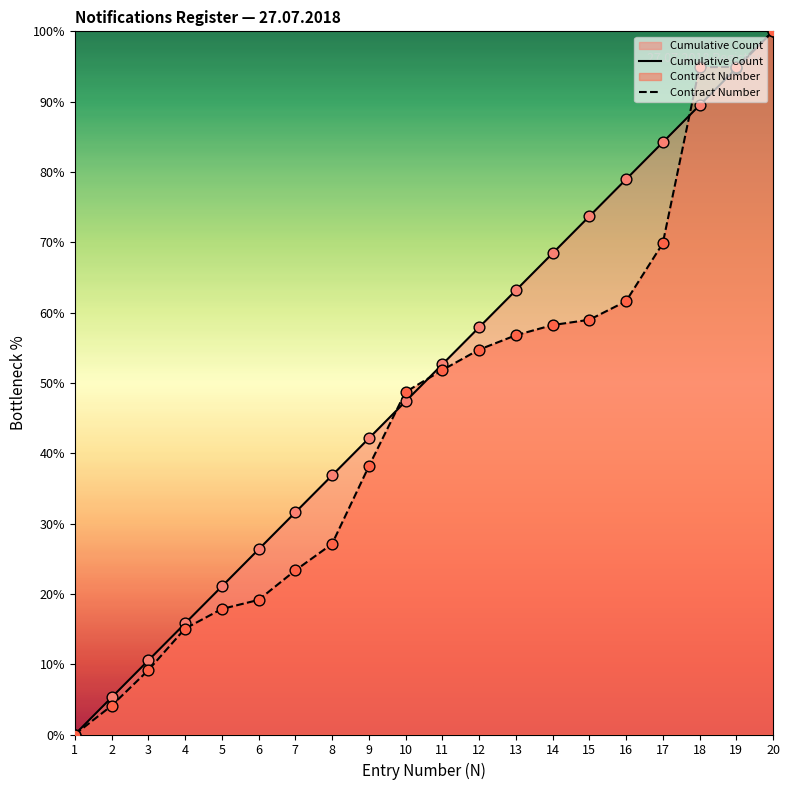

Which series reaches the maximum Y coordinate?

Cumulative Count